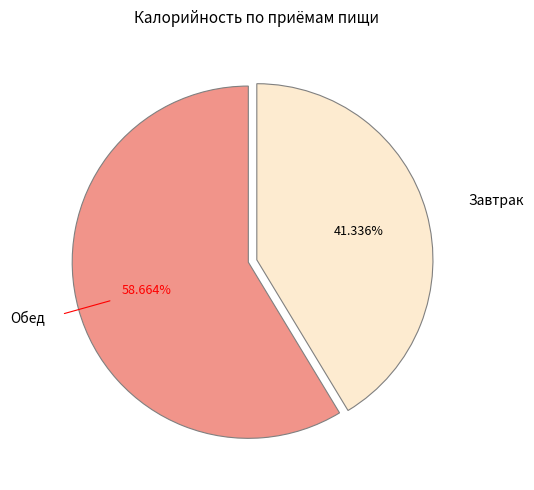

Does Завтрак account for over 50% of the chart?

No